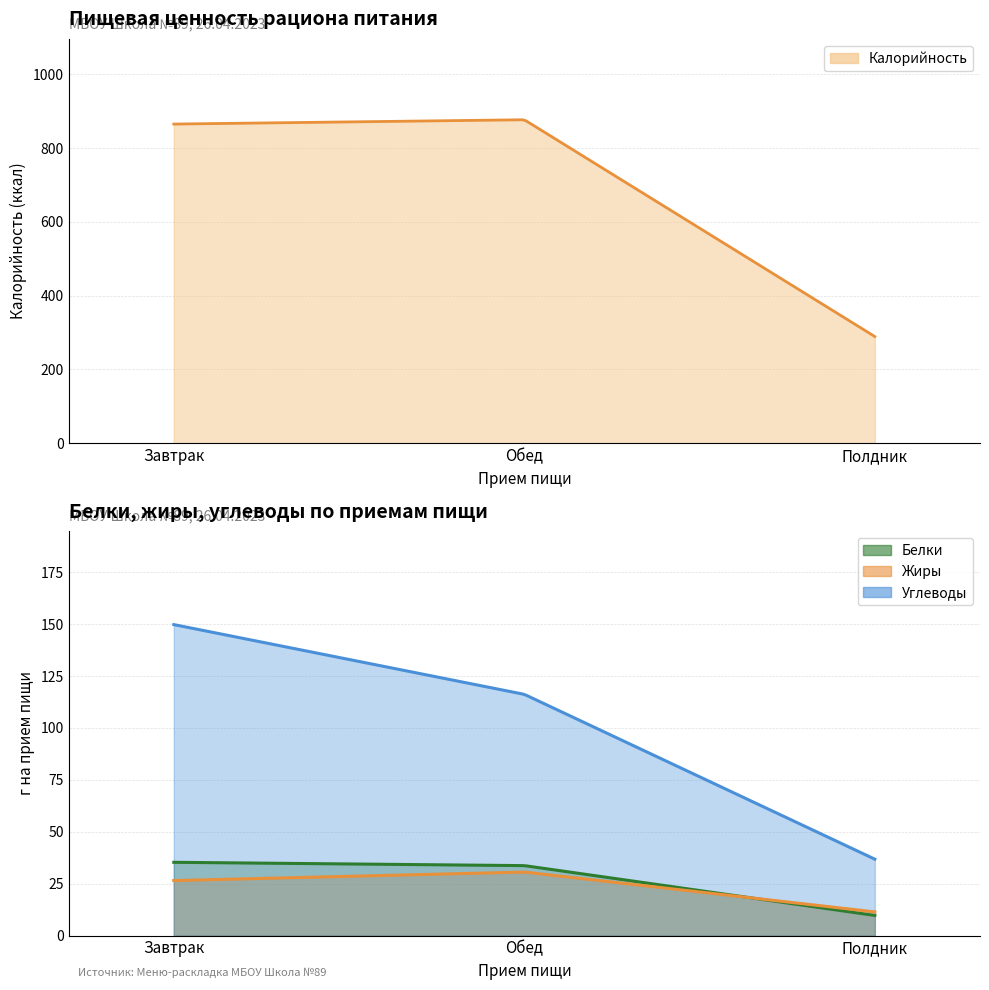

What is the highest value of the Углеводы series?

149.8